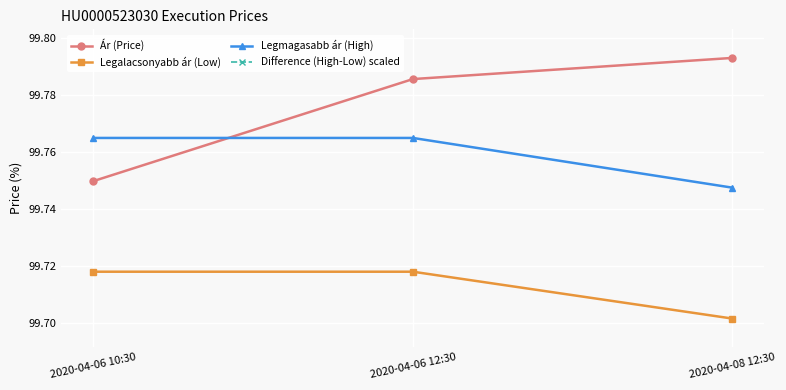

At how many categories does at least one series exceed 100?

3